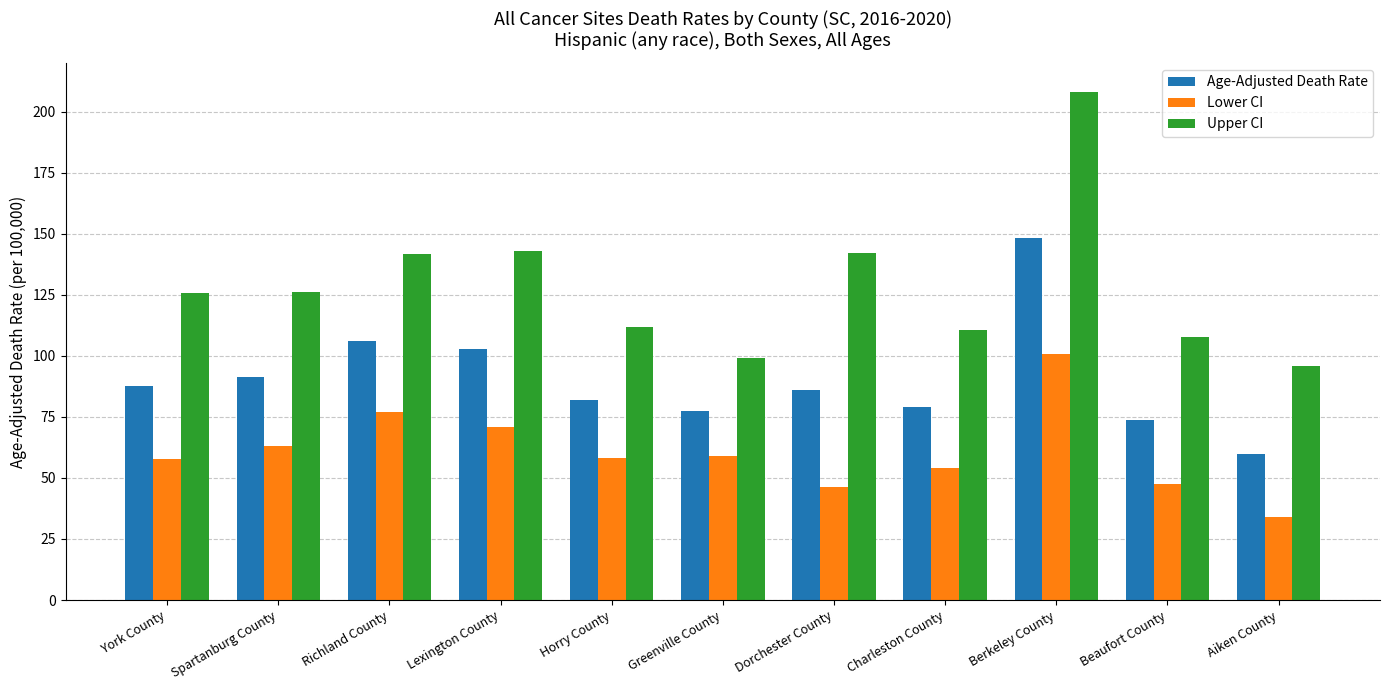

The Age-Adjusted Death Rate series shows 102.9 at Lexington County. True or false?

True